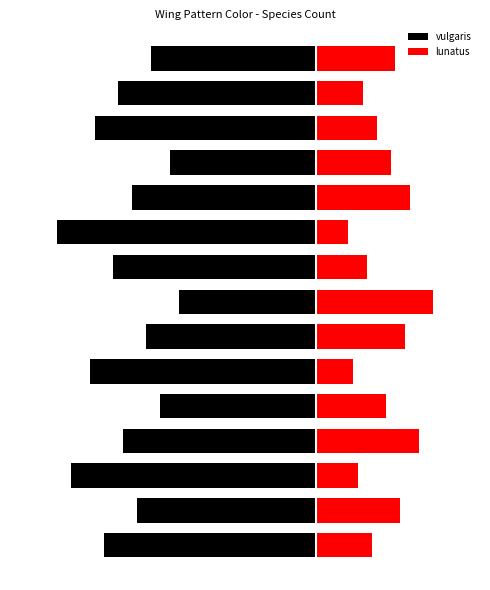

The value of lunatus at 5 is 8. True or false?

True